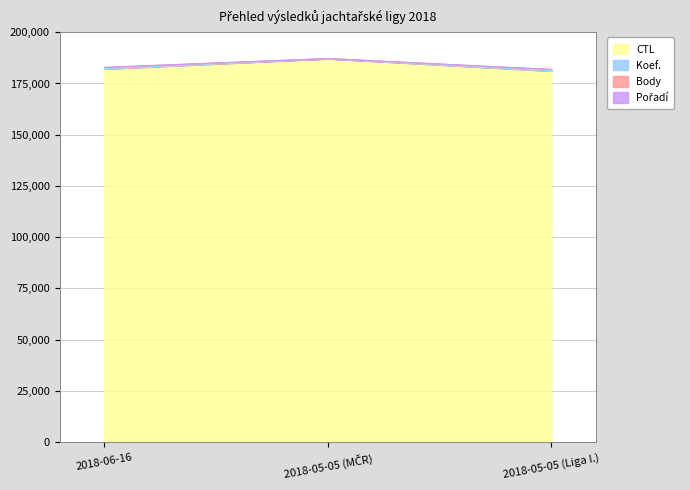

What is the spread (max minus min) of values at 2018-05-05 (Liga I.)?

714